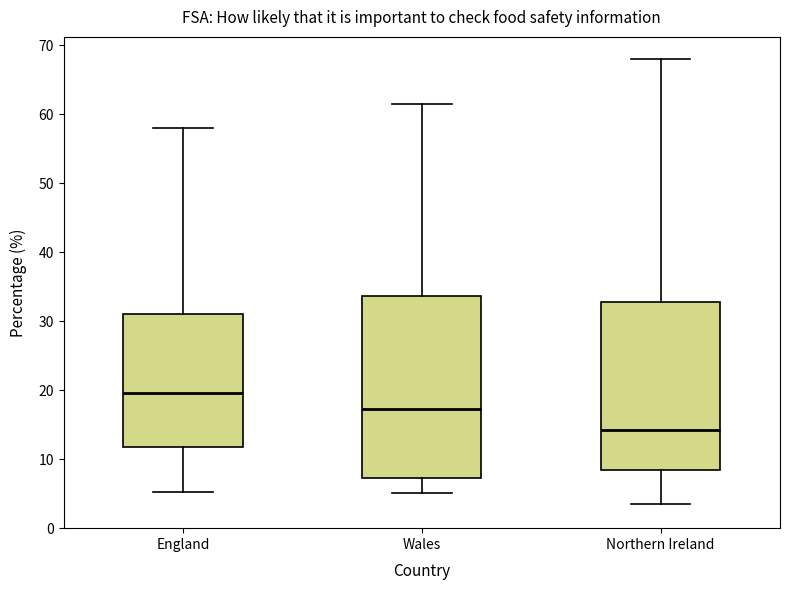

Which box is the tallest, from its lower edge to its upper edge?

Wales